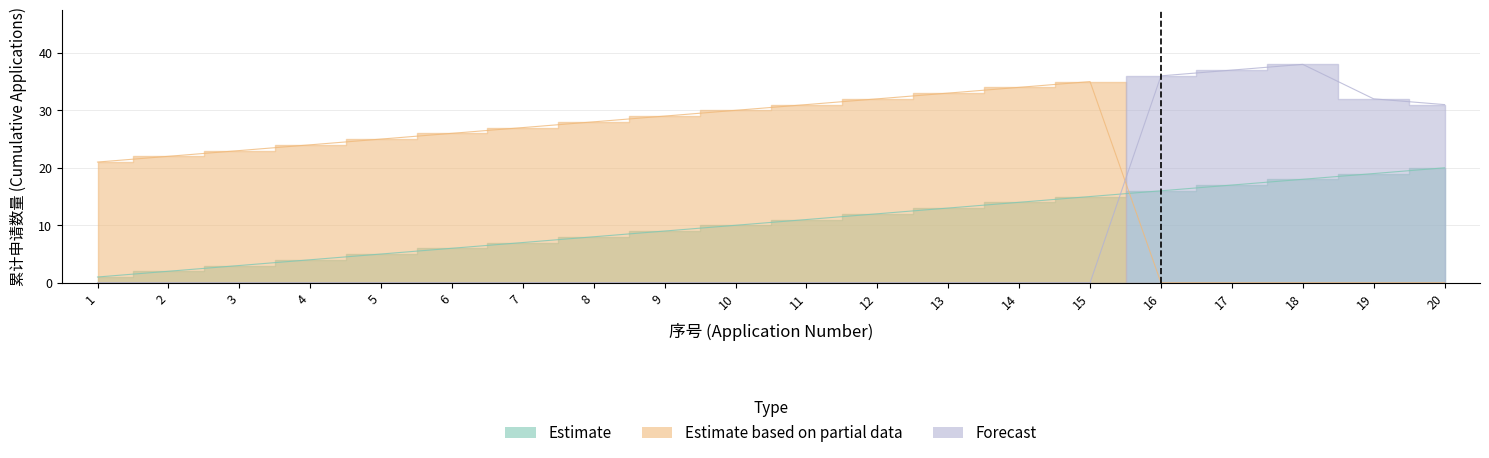

Is the value of Estimate based on partial data at 8 greater than the value of Forecast at 7?

Yes